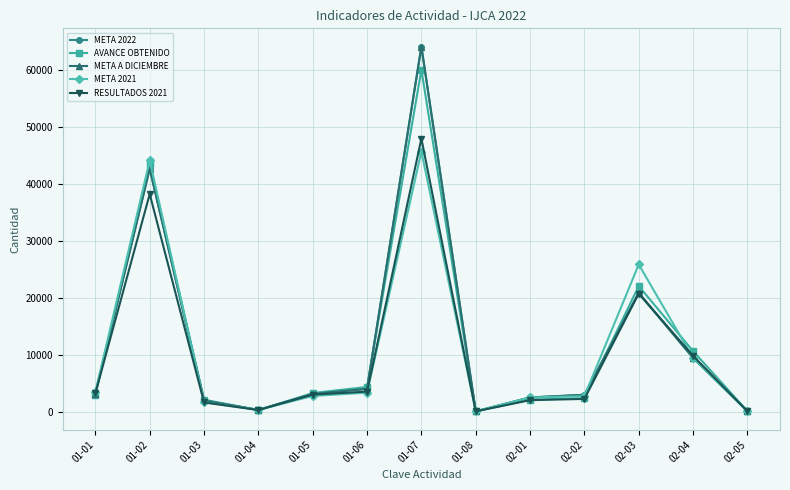

What is the difference between the maximum and second lowest values in the META 2022 series?

64044